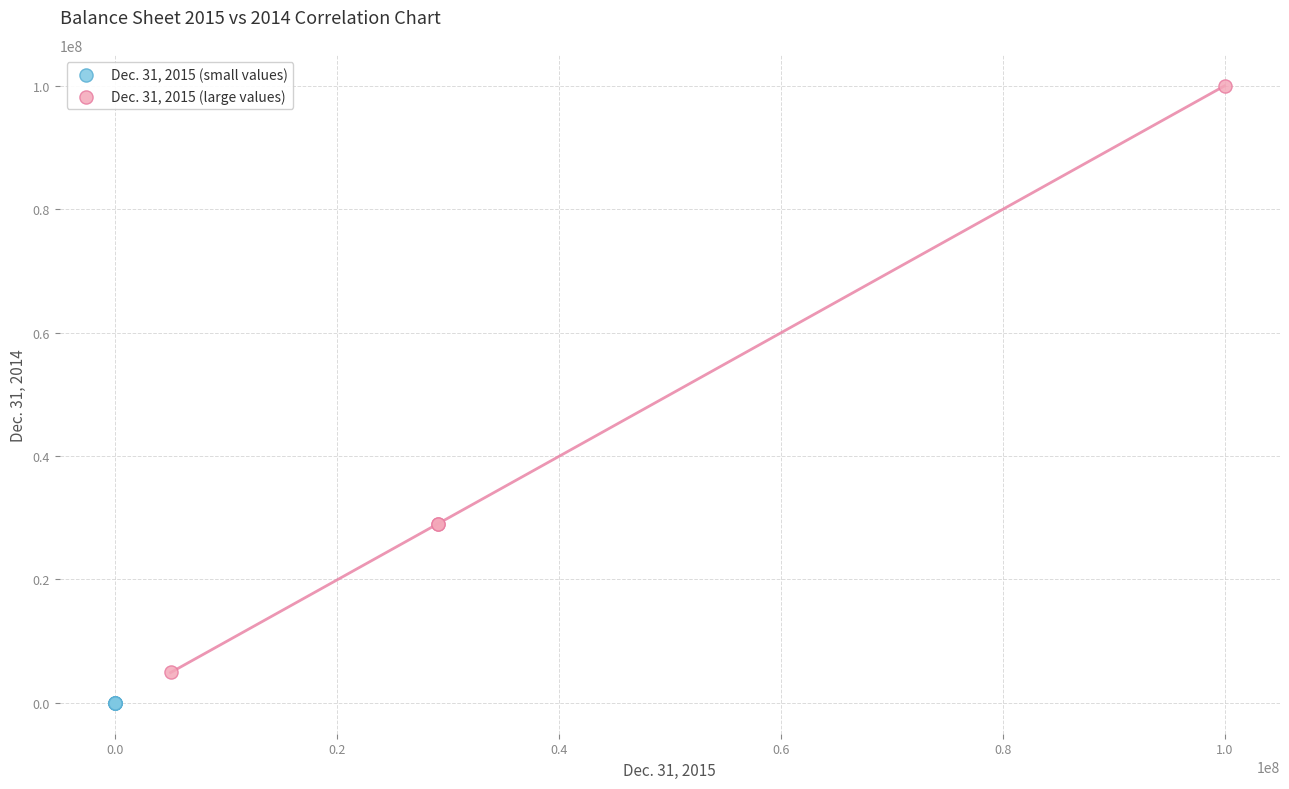

What are all the series names shown in the legend?

Dec. 31, 2015 (small values), Dec. 31, 2015 (large values)